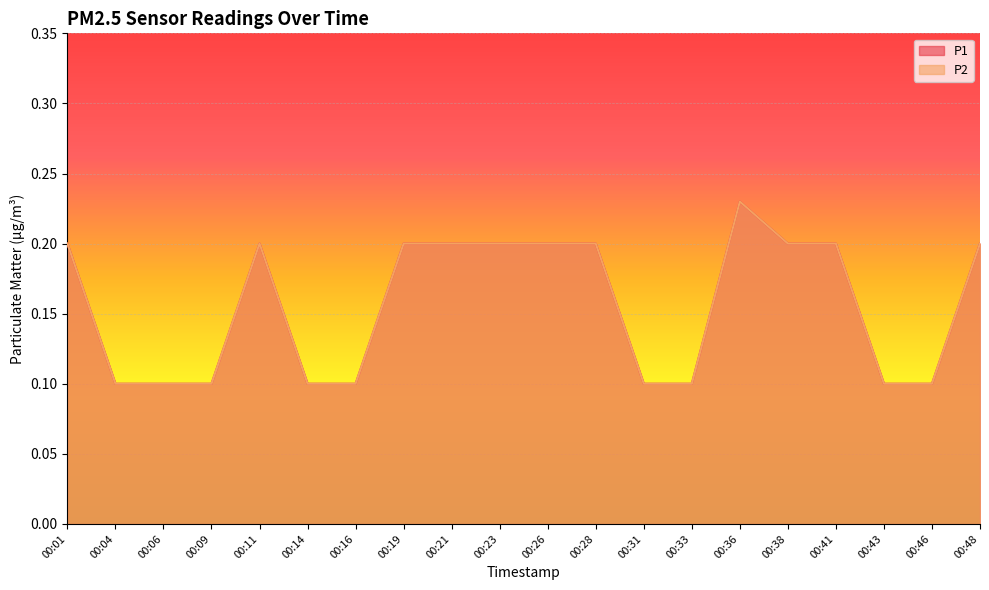

What is the average value of the P2 series?

0.2